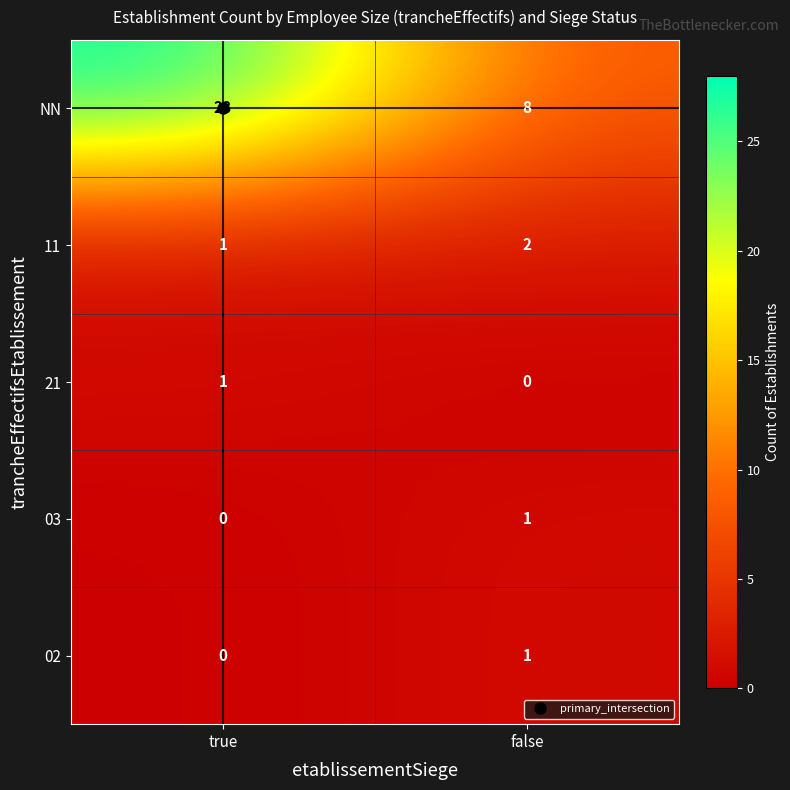

True or false: 02 has a value of 2 at false.

False